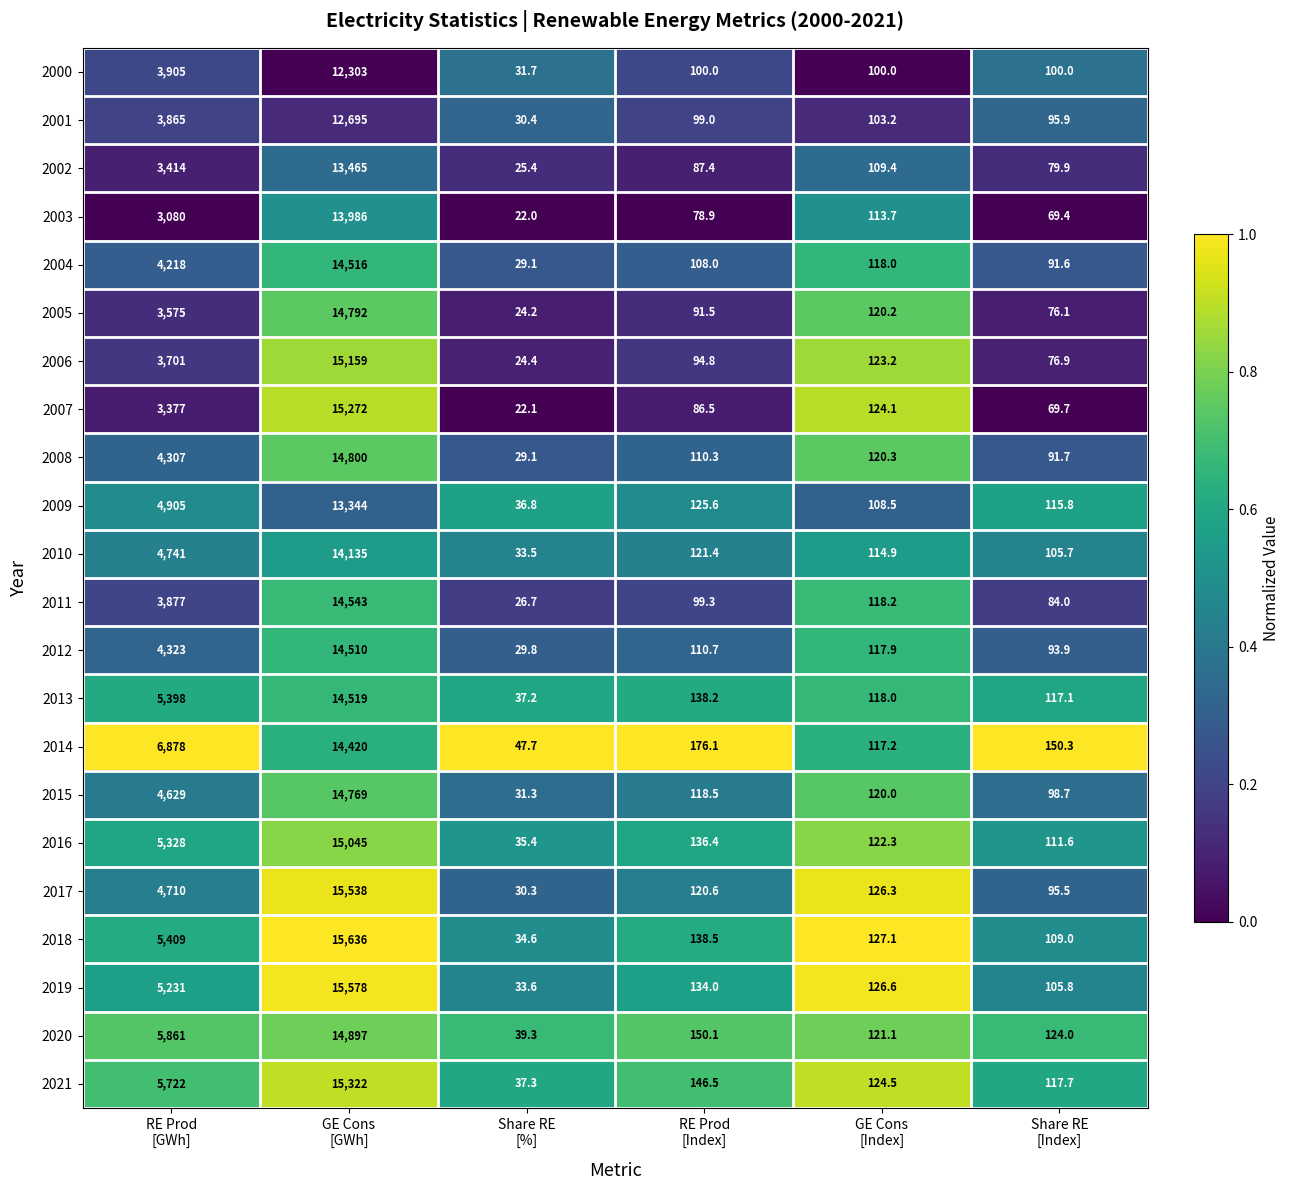

At which category is the sum across all series the highest?

GE Cons
[GWh]